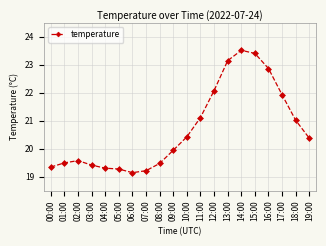

What is the change in value from 03:00 to 10:00?

+1.0